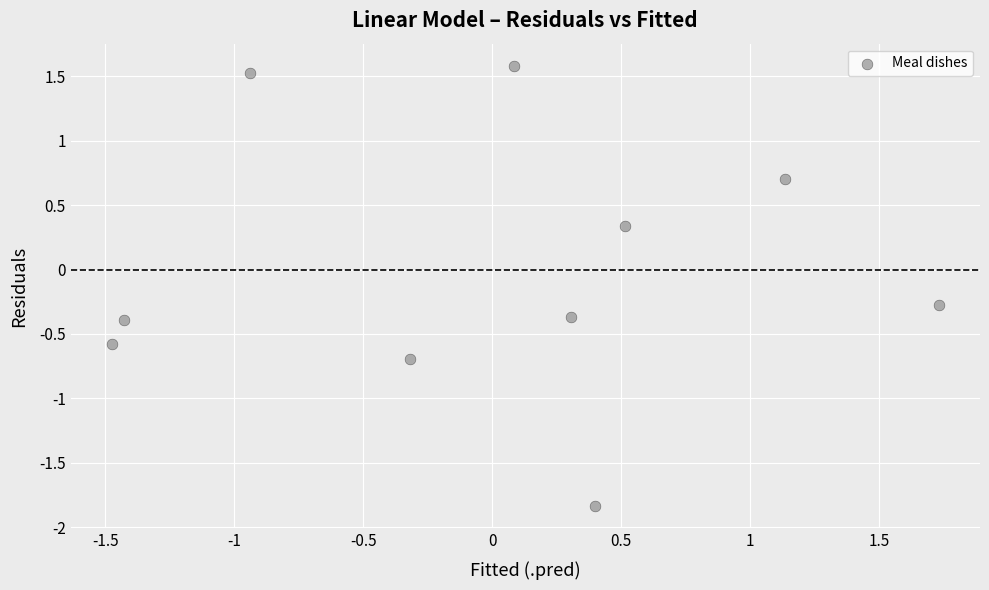

What Y value in the scatter plot is closest to 0?

-0.3